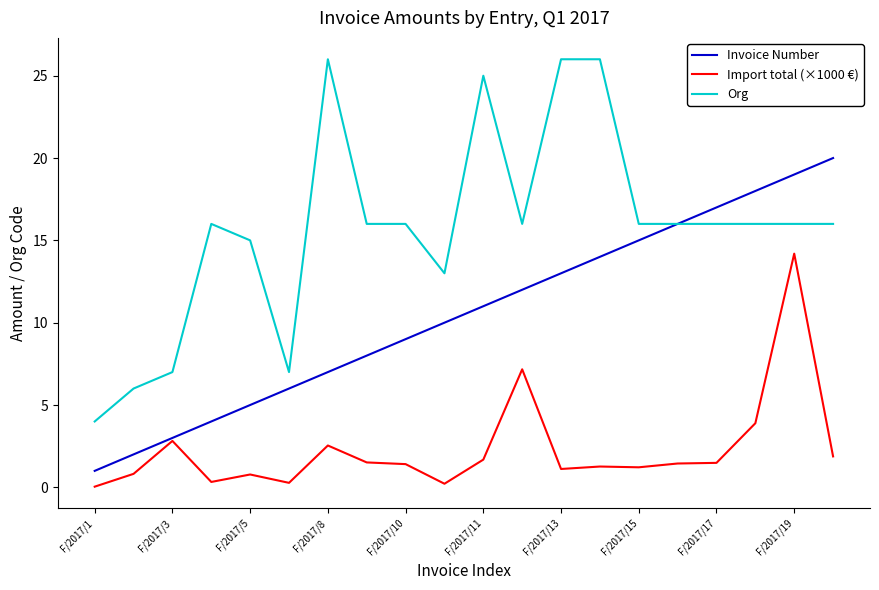

Rank the series by their maximum value, from highest to lowest.

Org, Invoice Number, Import total (×1000 €)